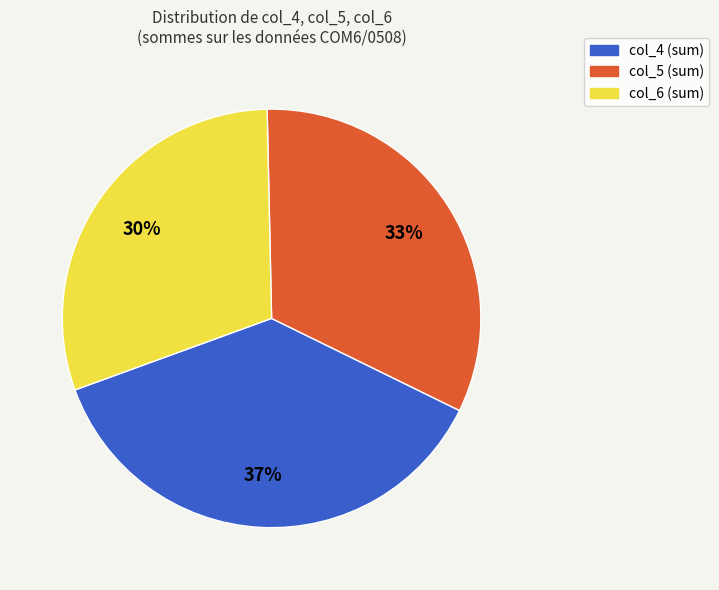

To the nearest percent, what percentage of the pie is col_5 (sum)?

33%